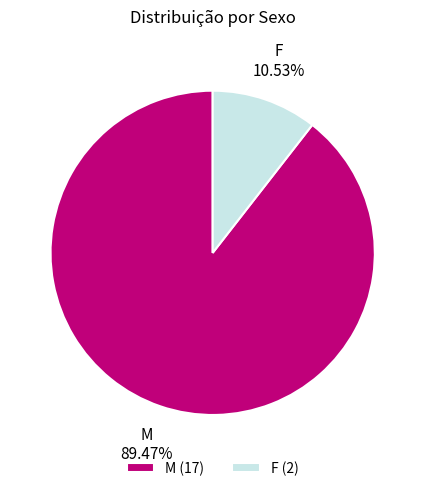

Is it true that F is 16% of the pie?

False